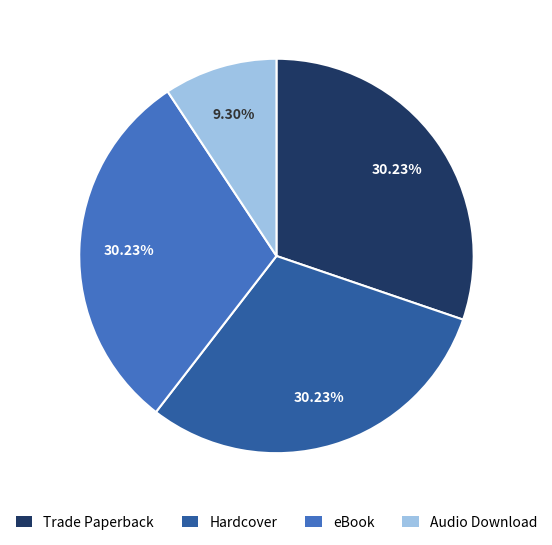

The eBook slice represents 15% of the pie. True or false?

False